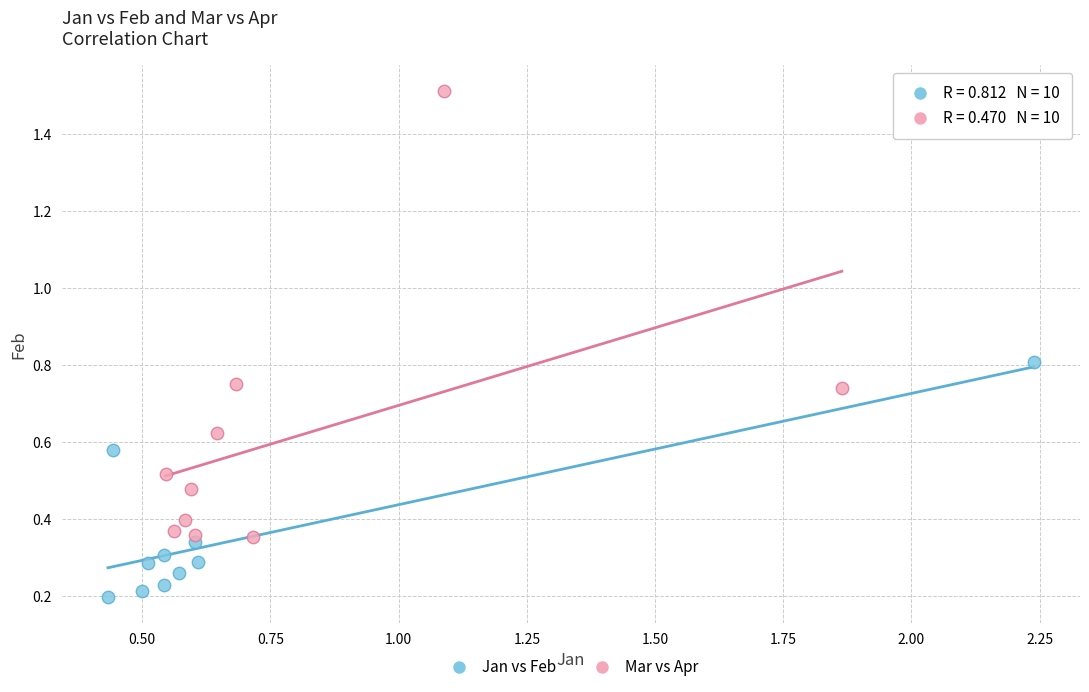

Which series contains the lowest Y value?

Jan vs Feb